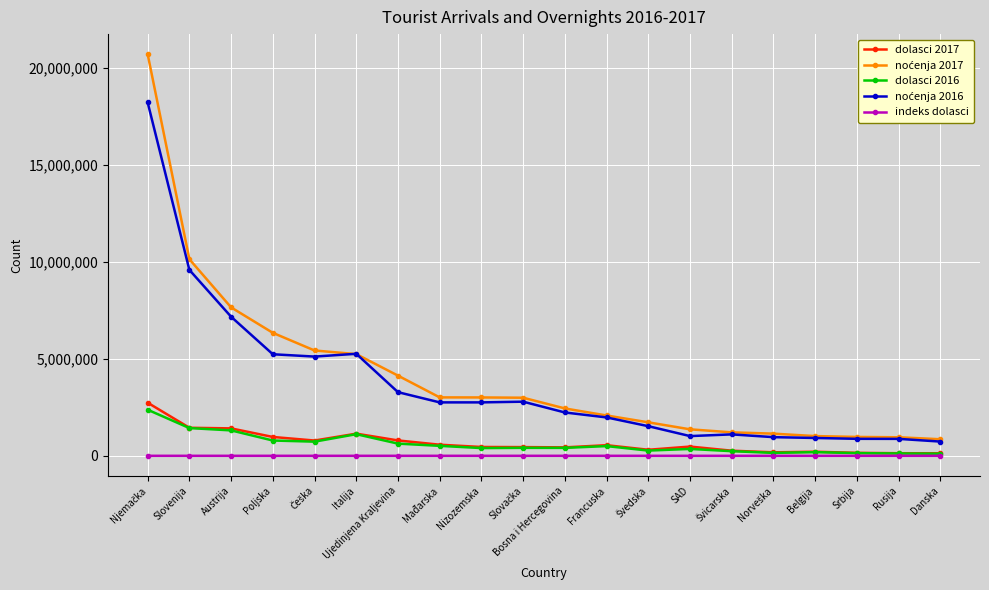

What is the label of the 9th point from the right?

Francuska